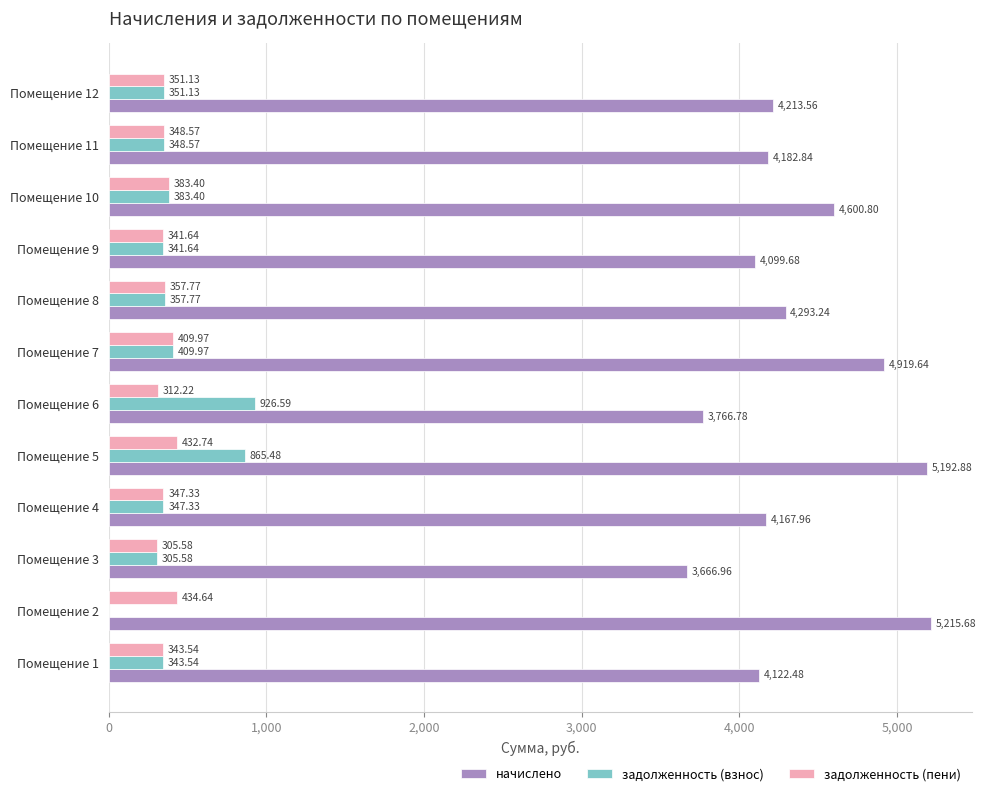

What is the total value across all series at Помещение 2?

5650.3